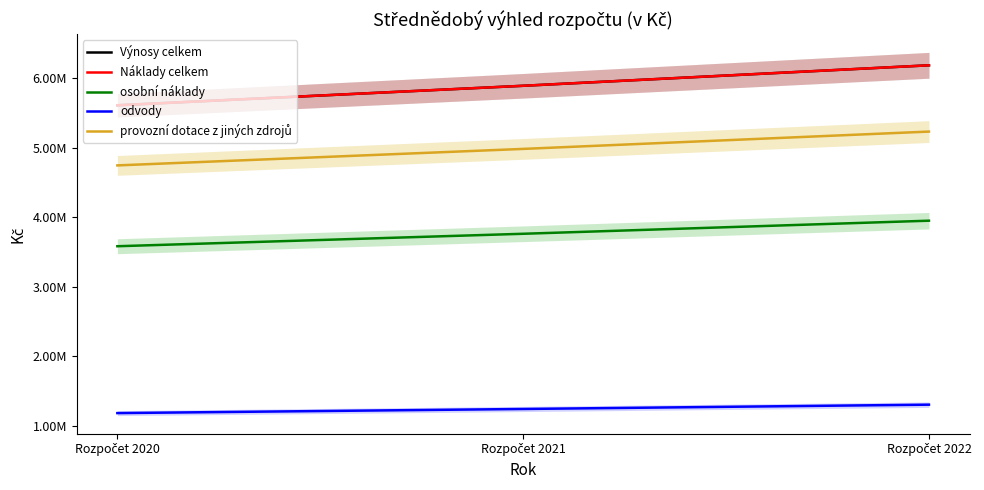

How many lines are shown in the chart?

5